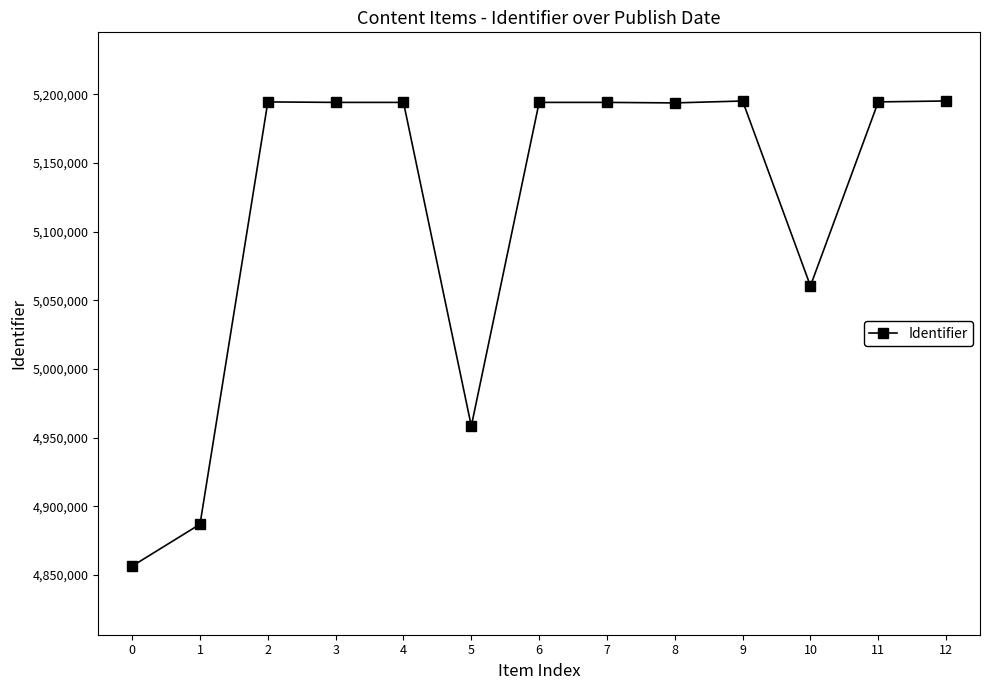

Where does the data first go above 5194242?

2